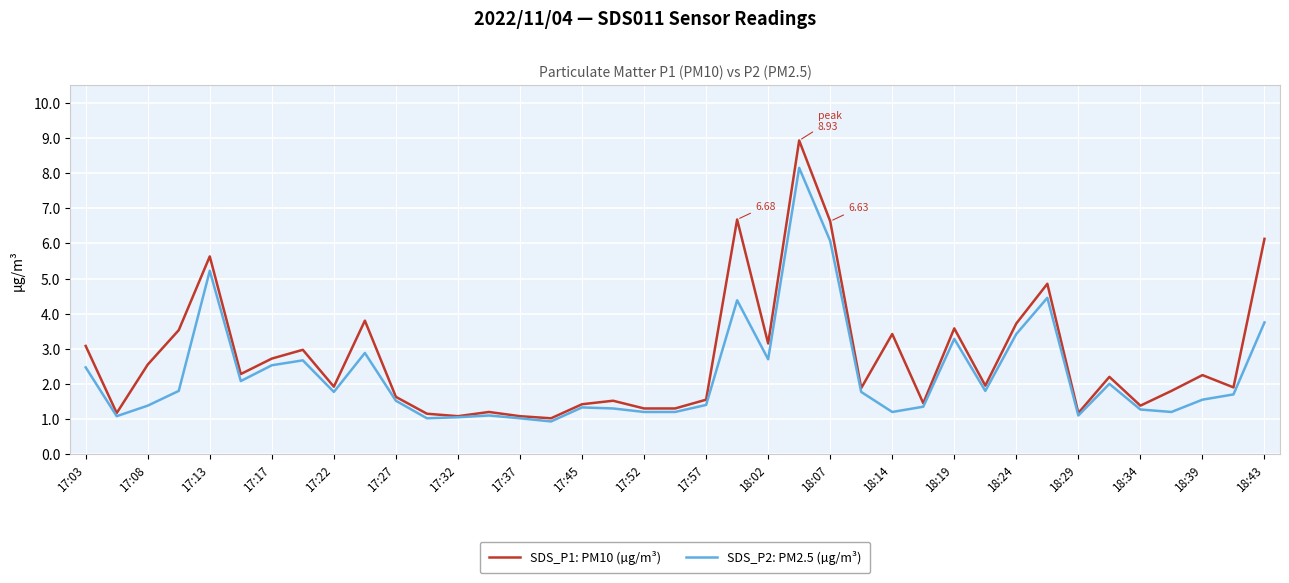

Which series has the largest range (max minus min)?

SDS_P1: PM10 (µg/m³)